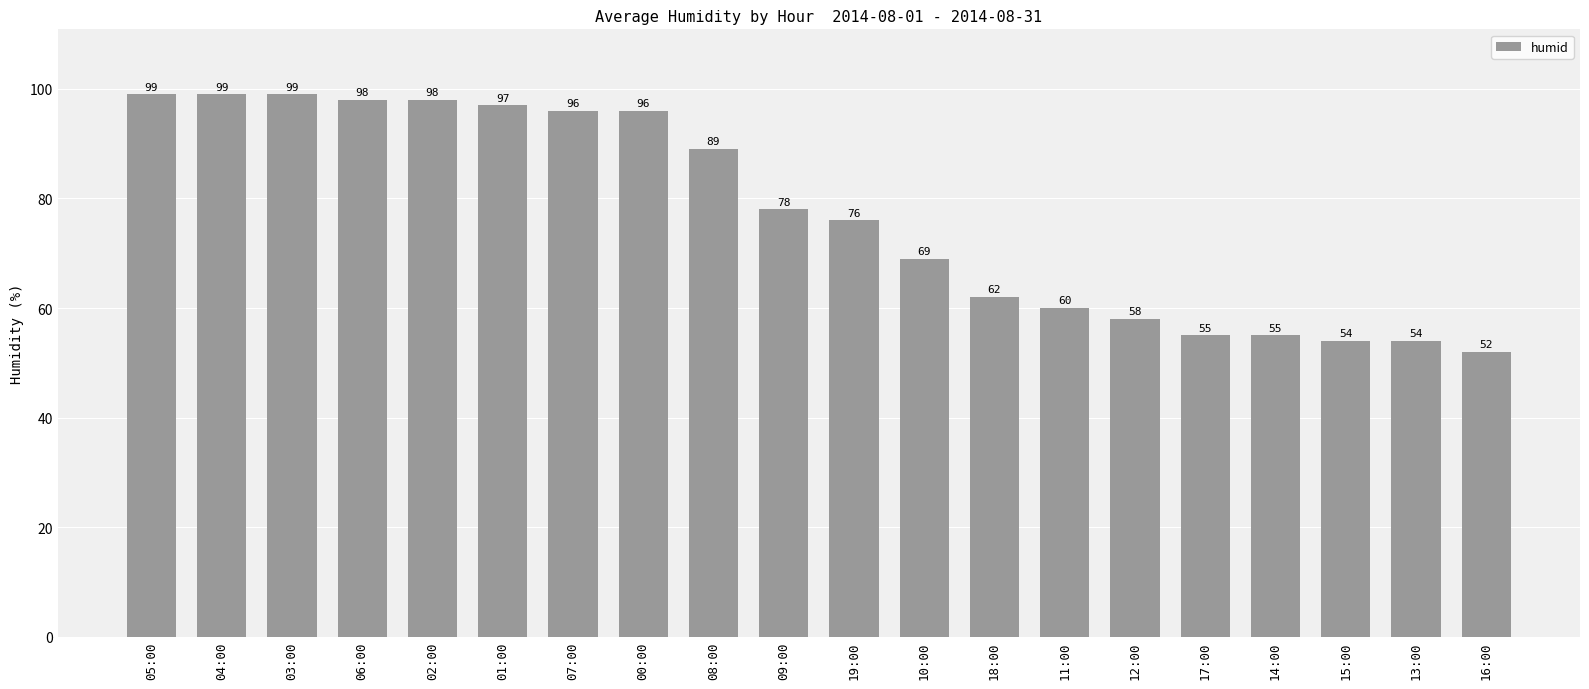

Between 02:00 and 03:00, which is larger?

03:00